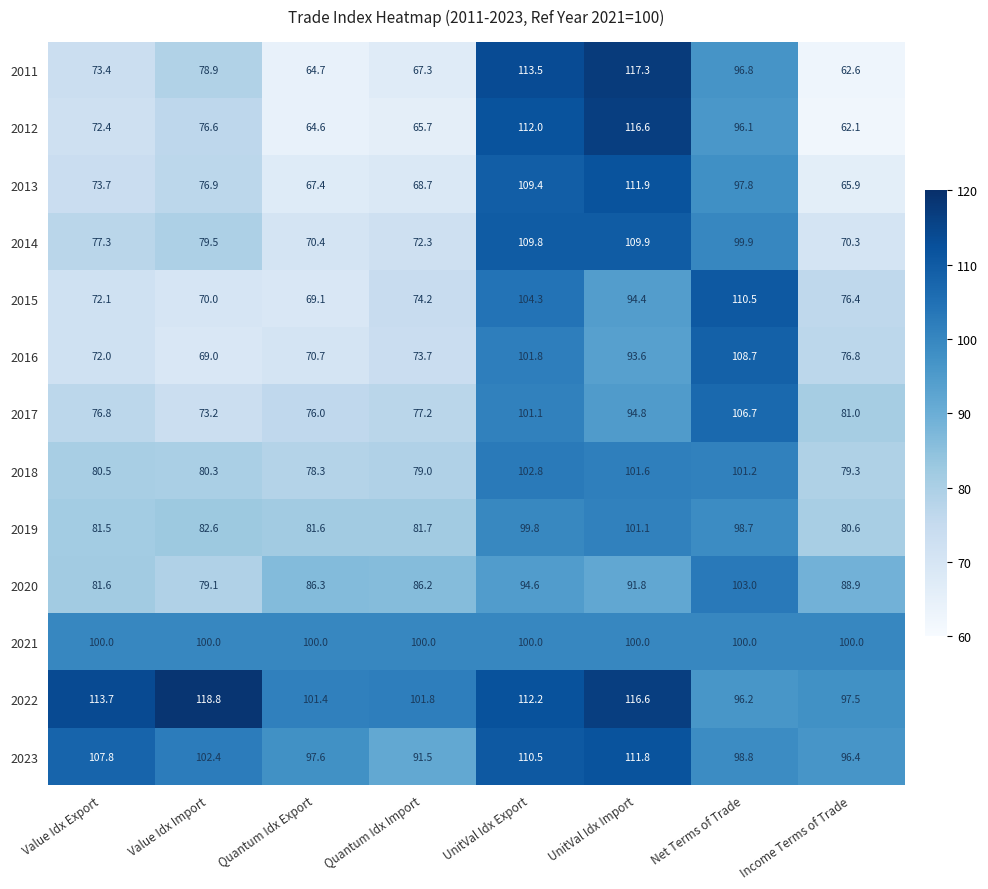

What is the sum of all 2015 values?

671.0